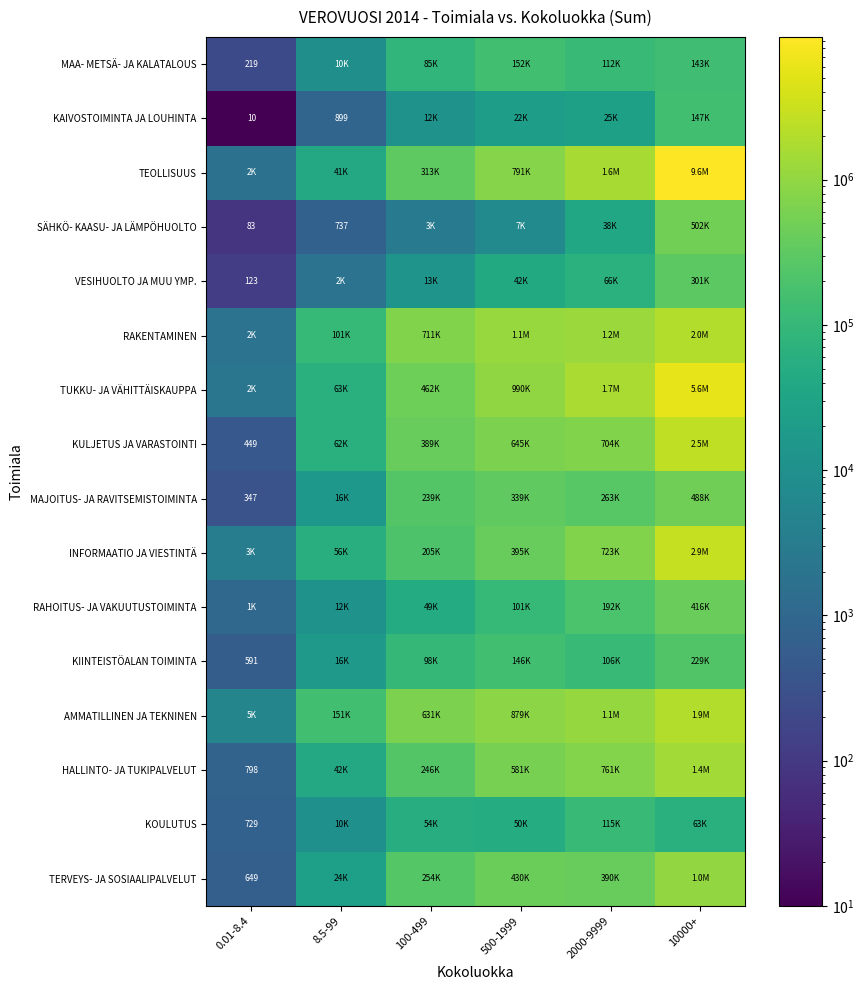

True or false: KAIVOSTOIMINTA JA LOUHINTA has a value of 10 at 0.01-8.4.

True